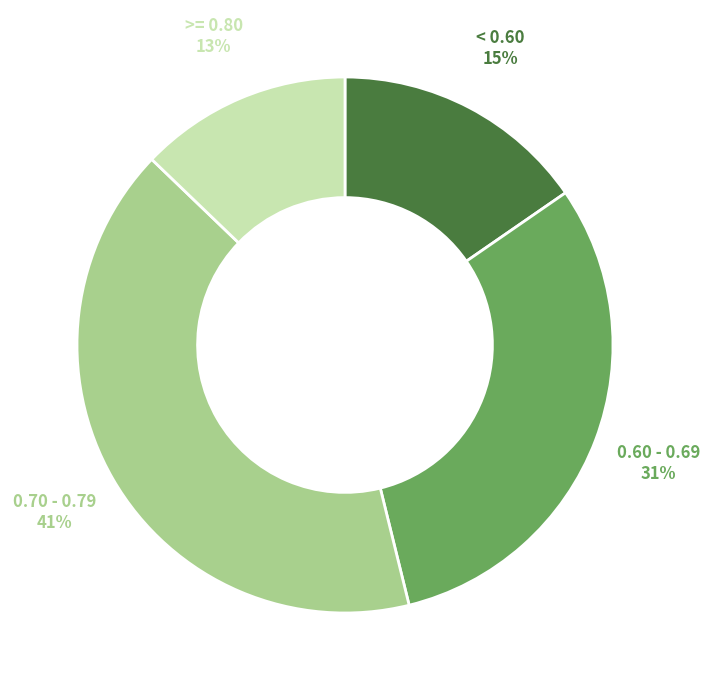

To the nearest percent, what is the average slice percentage?

25%